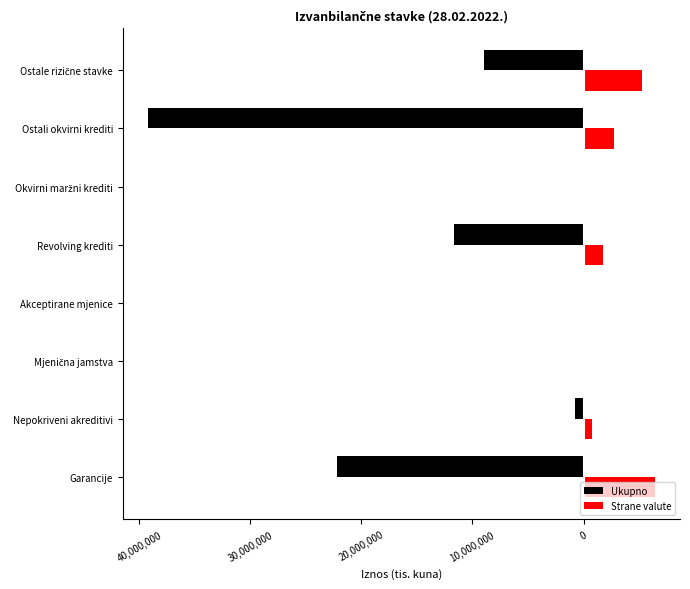

What are all the series names shown in the legend?

Ukupno, Strane valute